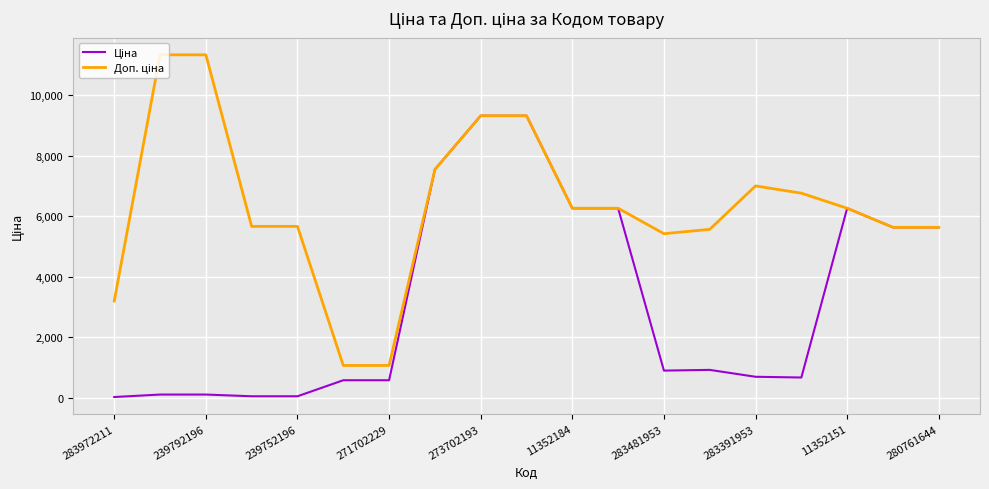

What is the greatest value displayed?

11334.0